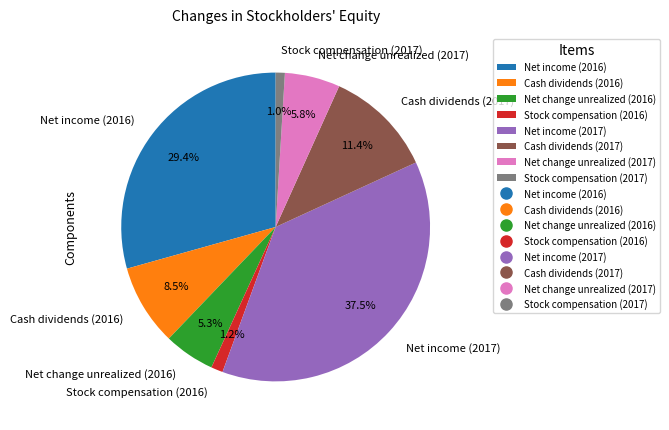

To the nearest percent, what percentage of the pie is Net change unrealized (2016)?

5%